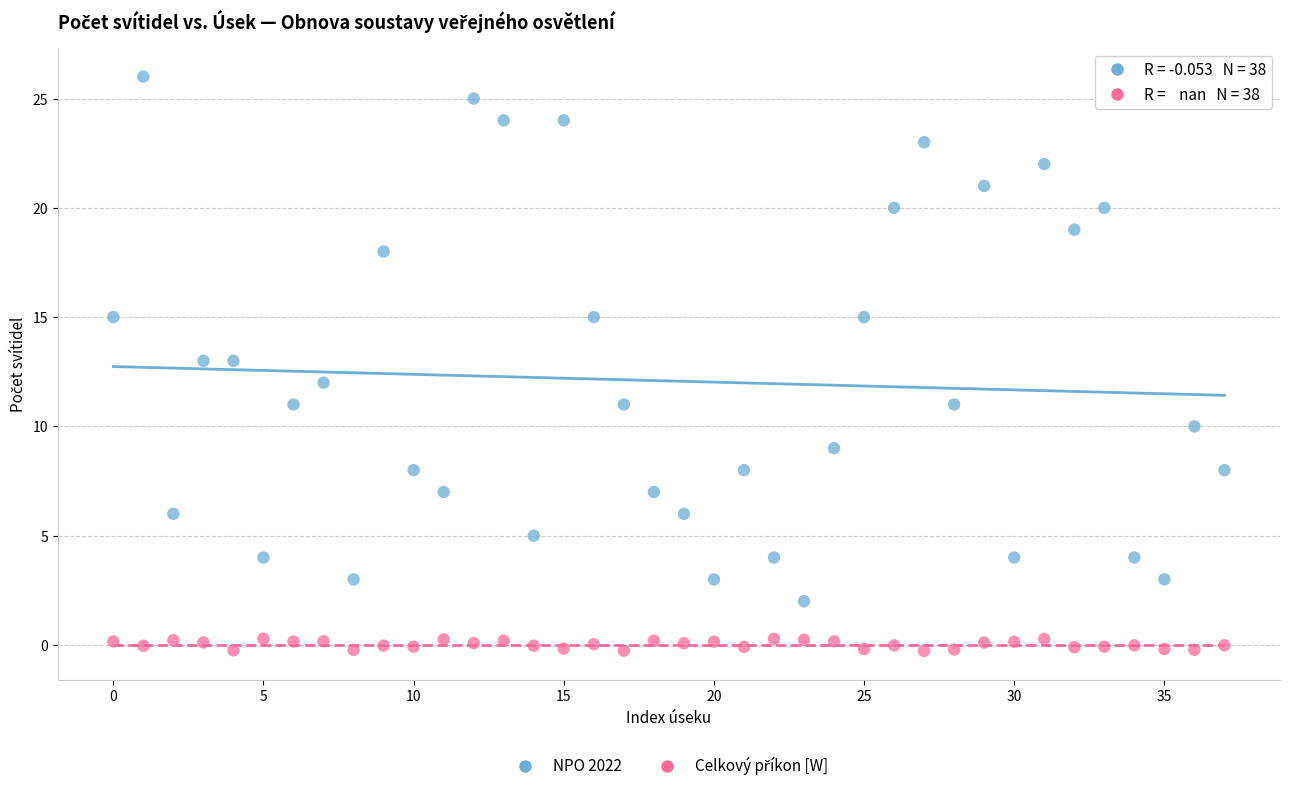

Which series reaches the maximum Y coordinate?

NPO 2022